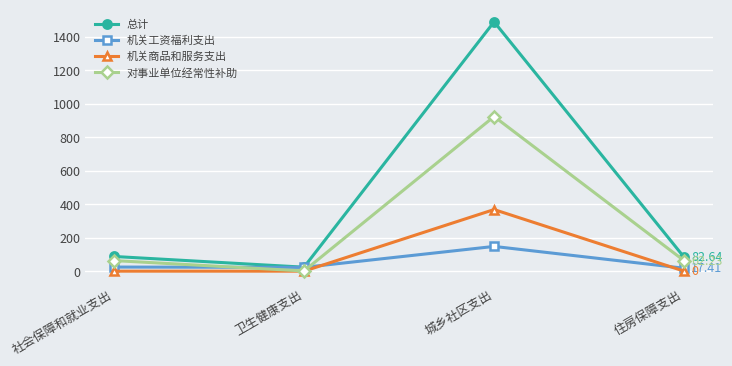

At which category does the chart reach its peak across all series?

城乡社区支出